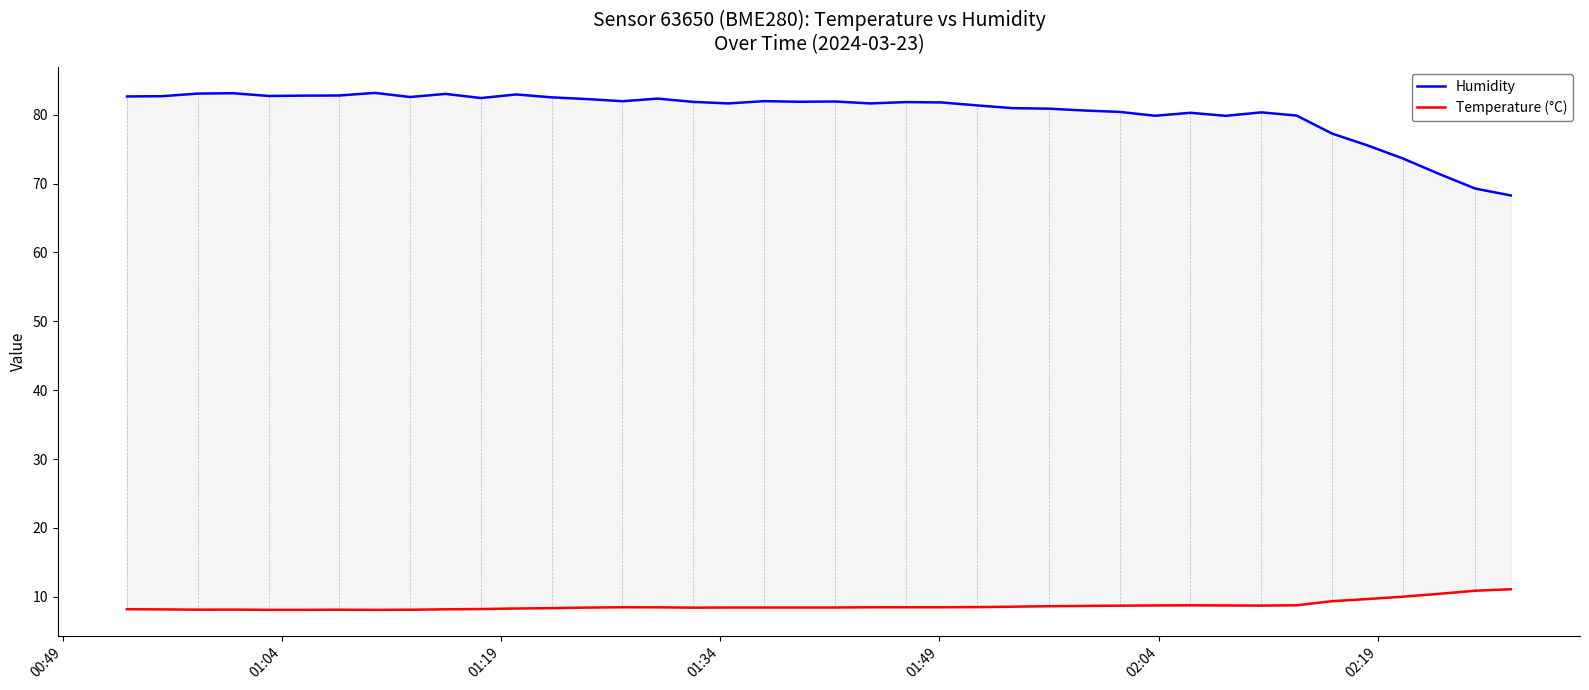

Rank the series by their maximum value, from highest to lowest.

Humidity, Temperature (°C)